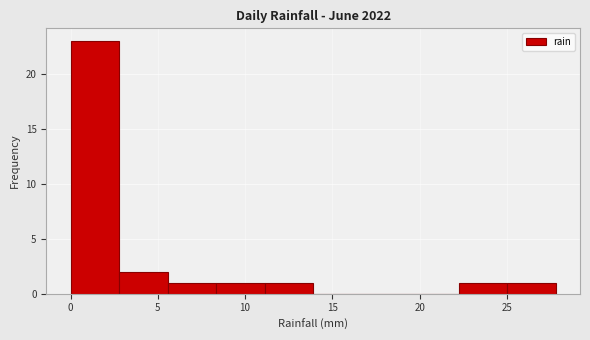

Reading left to right, list every bar in this chart as the range it spans on the x-axis followed by its height. Neither the bar edges nor the heights are printed on the chart, so give them approximately, as read against the axes.

0.0 to 3.0: 23
3.0 to 5.5: 2
5.5 to 8.5: 1
8.5 to 11.0: 1
11.0 to 14.0: 1
14.0 to 16.5: 0
16.5 to 19.5: 0
19.5 to 22.0: 0
22.0 to 25.0: 1
25.0 to 28.0: 1